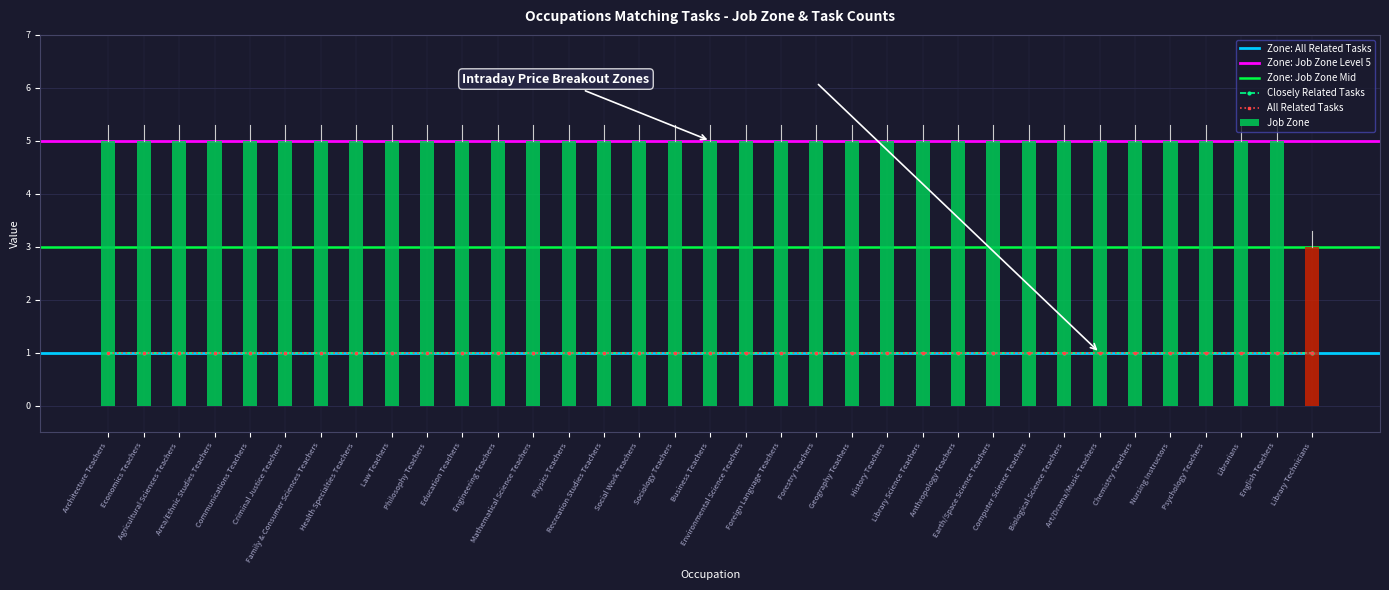

The All Related Tasks series shows 0 at English Teachers. True or false?

False